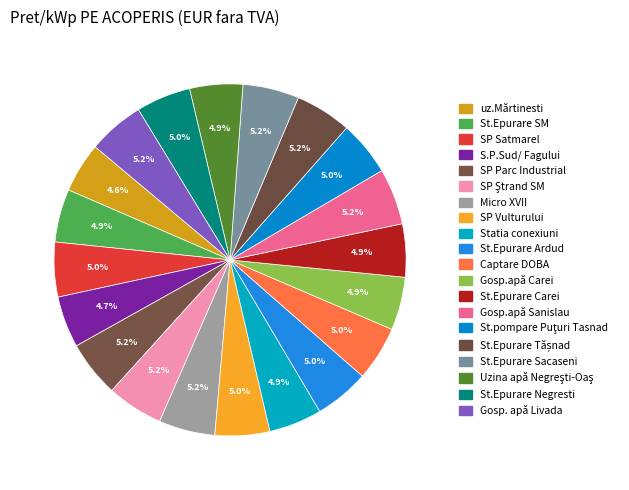

To the nearest percent, what portion does SP Satmarel represent?

5%